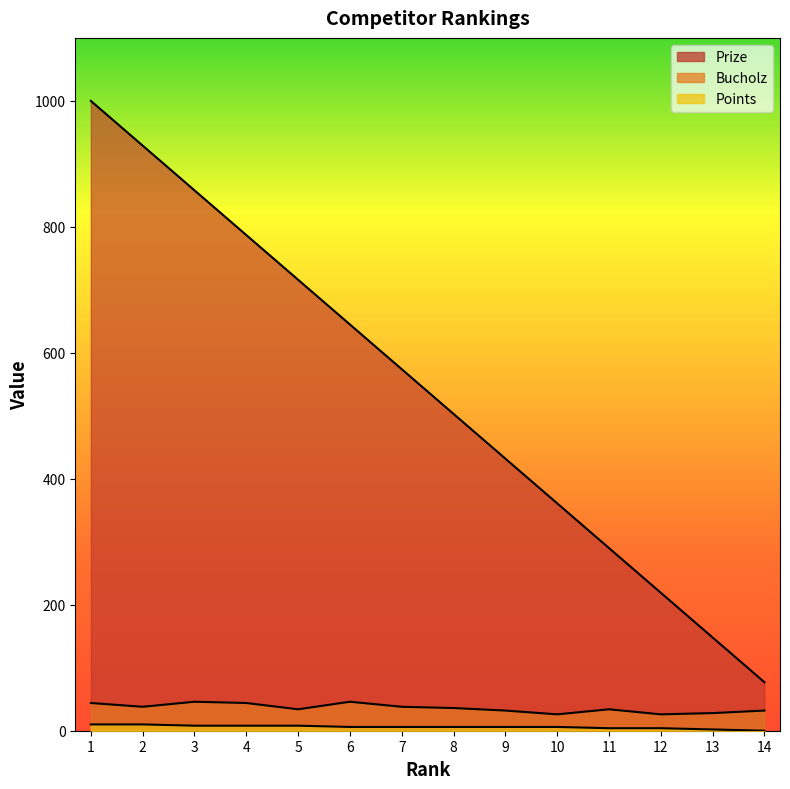

At which label does Prize first exceed 574?

1